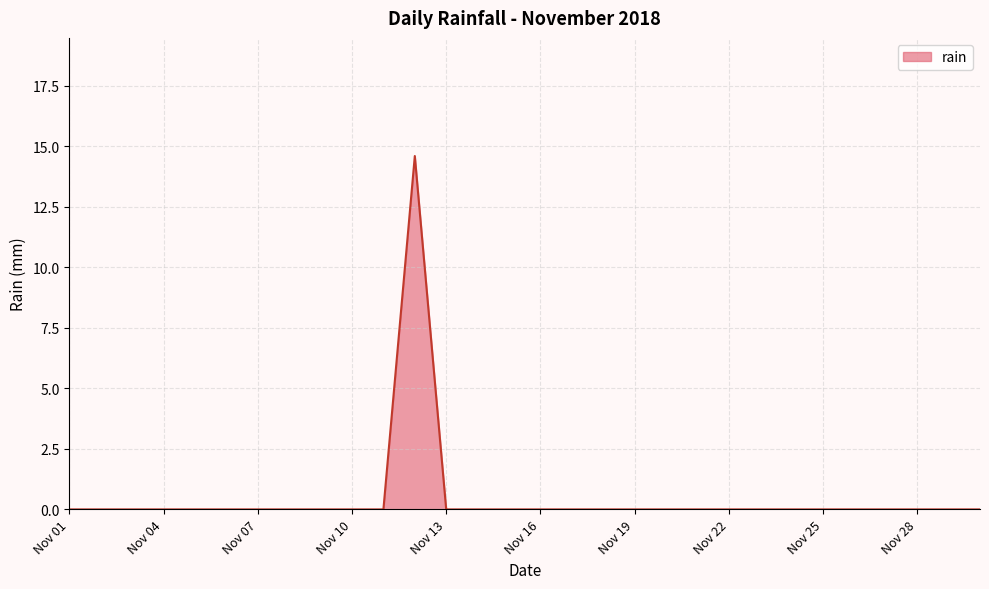

What is the maximum value shown in the chart?

14.6